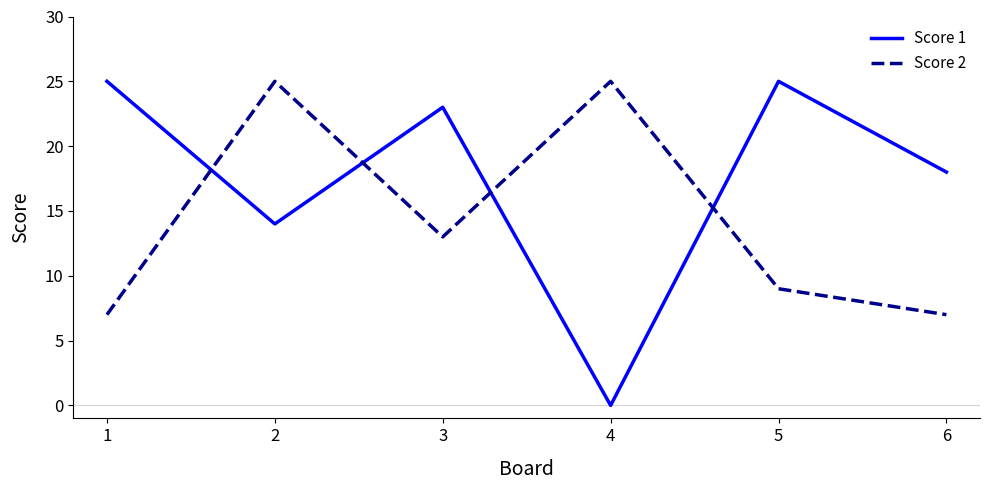

Which series changed the most between 1 and 3?

Score 2